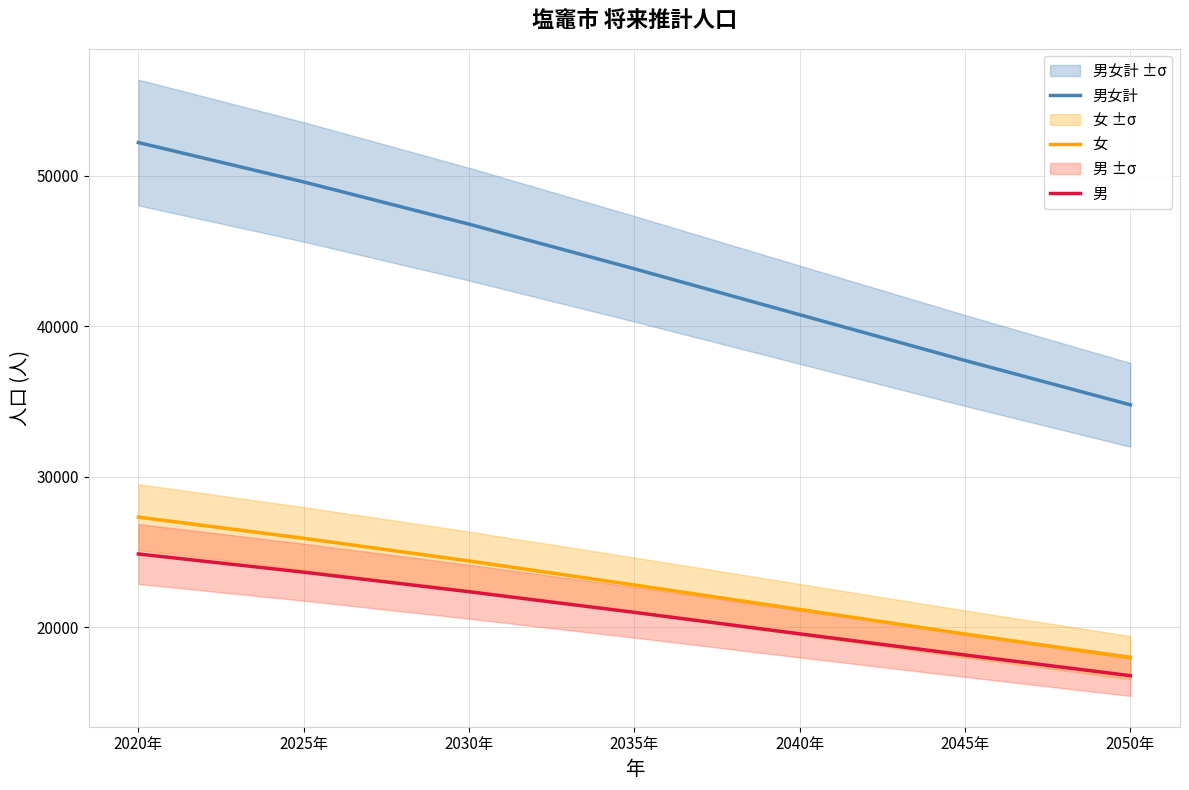

What is the difference between the second highest and second lowest values in the 女 series?

6357